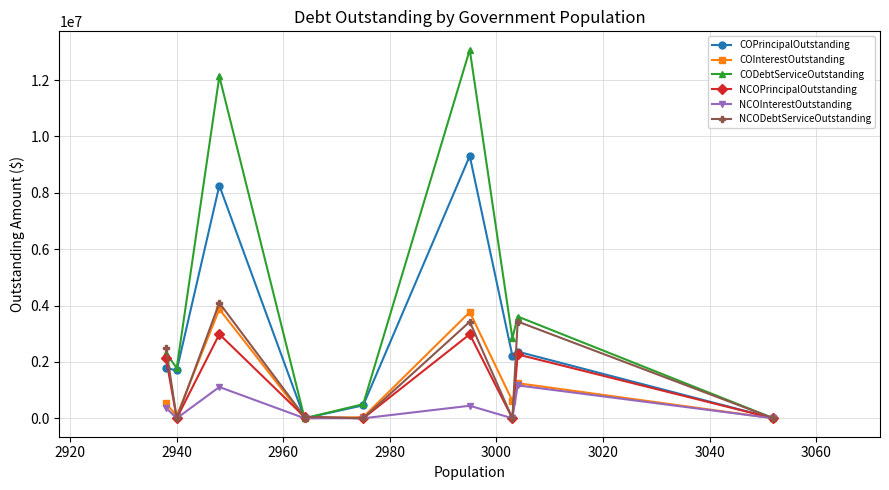

What is the maximum value for NCOPrincipalOutstanding?

2983000.0